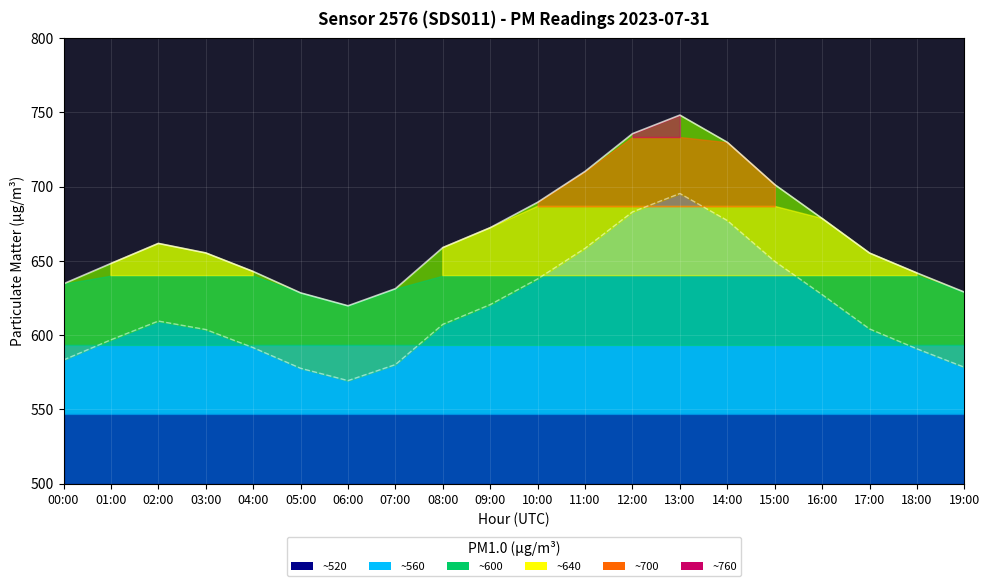

What is the difference between the second highest and second lowest values in the P2 series?

105.3